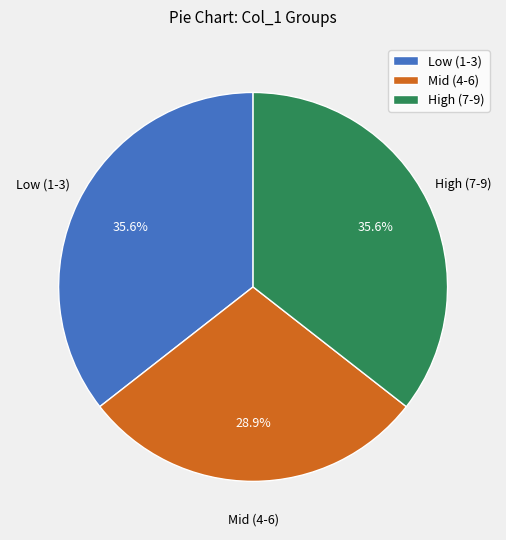

Is there a majority slice in this chart?

No